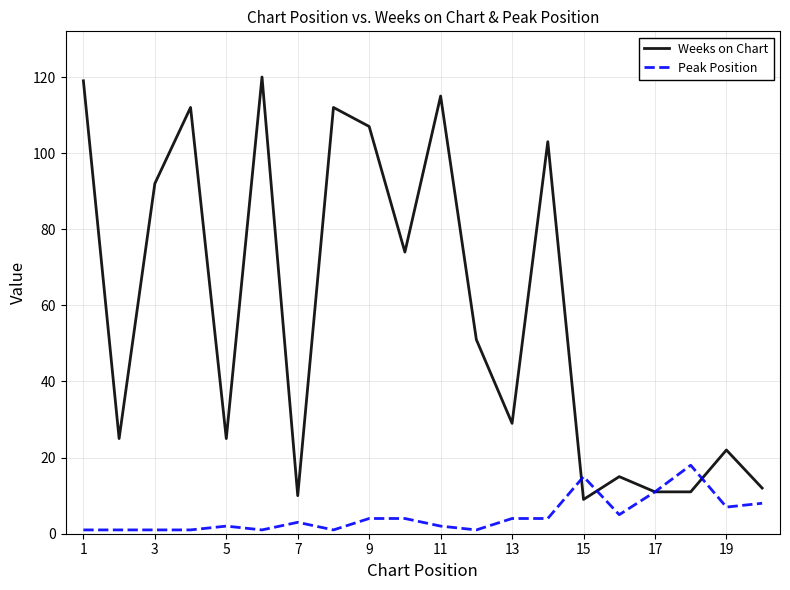

What is the minimum value for Weeks on Chart?

9